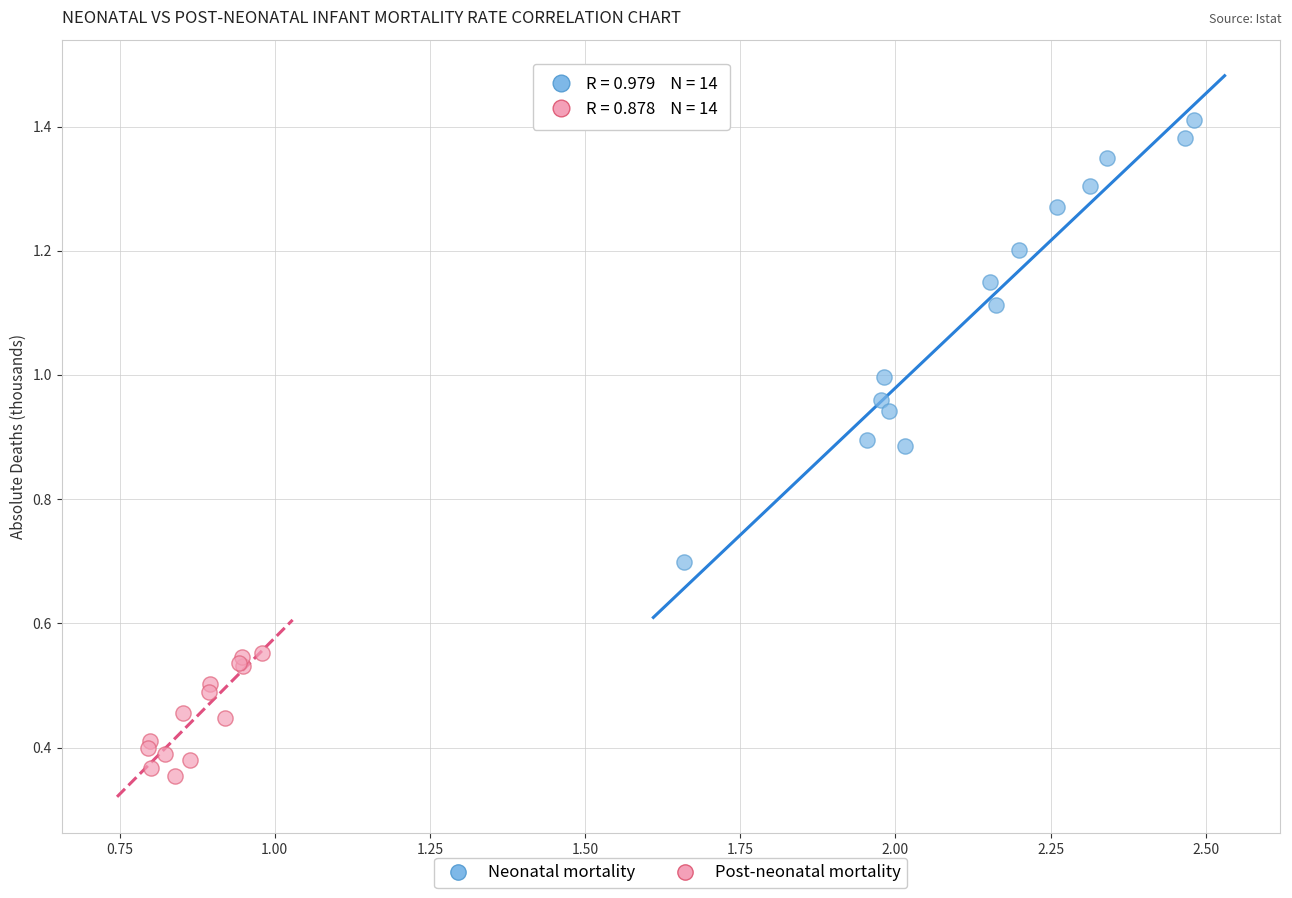

Which series contains the lowest Y value?

Post-neonatal mortality